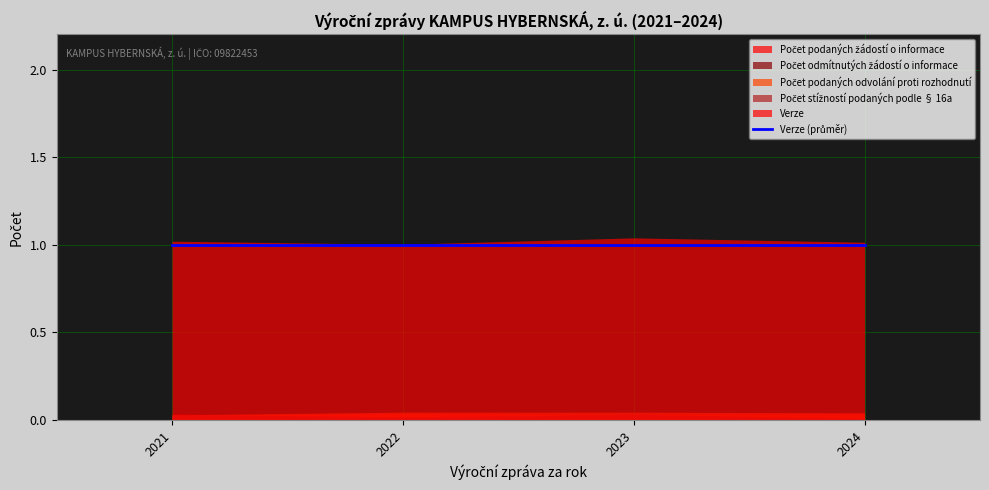

Is the value of Počet stížností podaných podle § 16a at 2021 greater than the value of Počet podaných žádostí o informace at 2022?

No